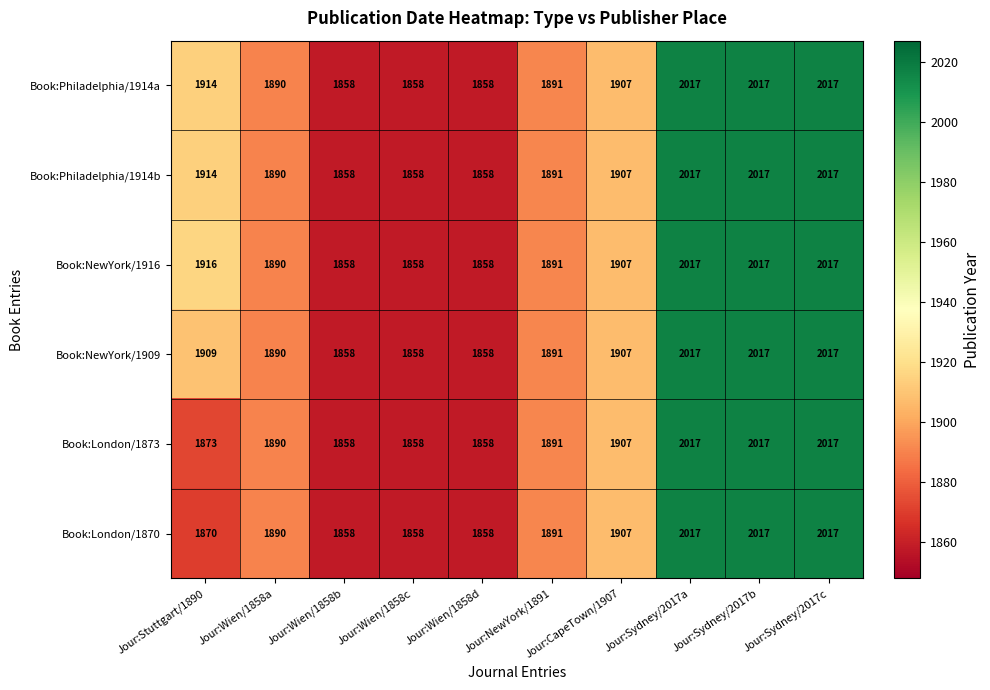

At which label is Book:Philadelphia/1914a closest to 1937?

Jour:Stuttgart/1890